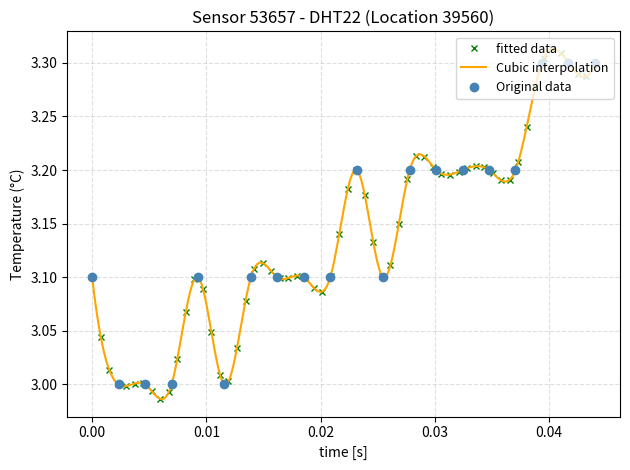

True or false: the data shows 4.3 at 00:10.

False